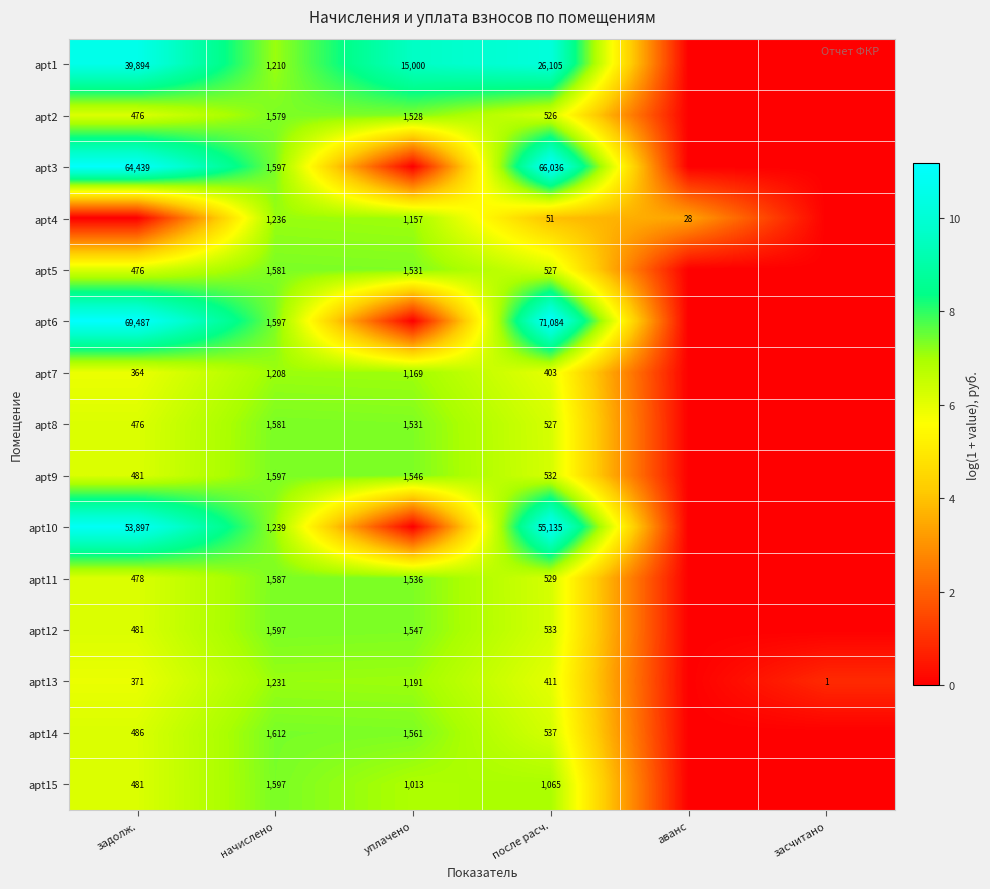

What is the total value across all series at начислено?

22049